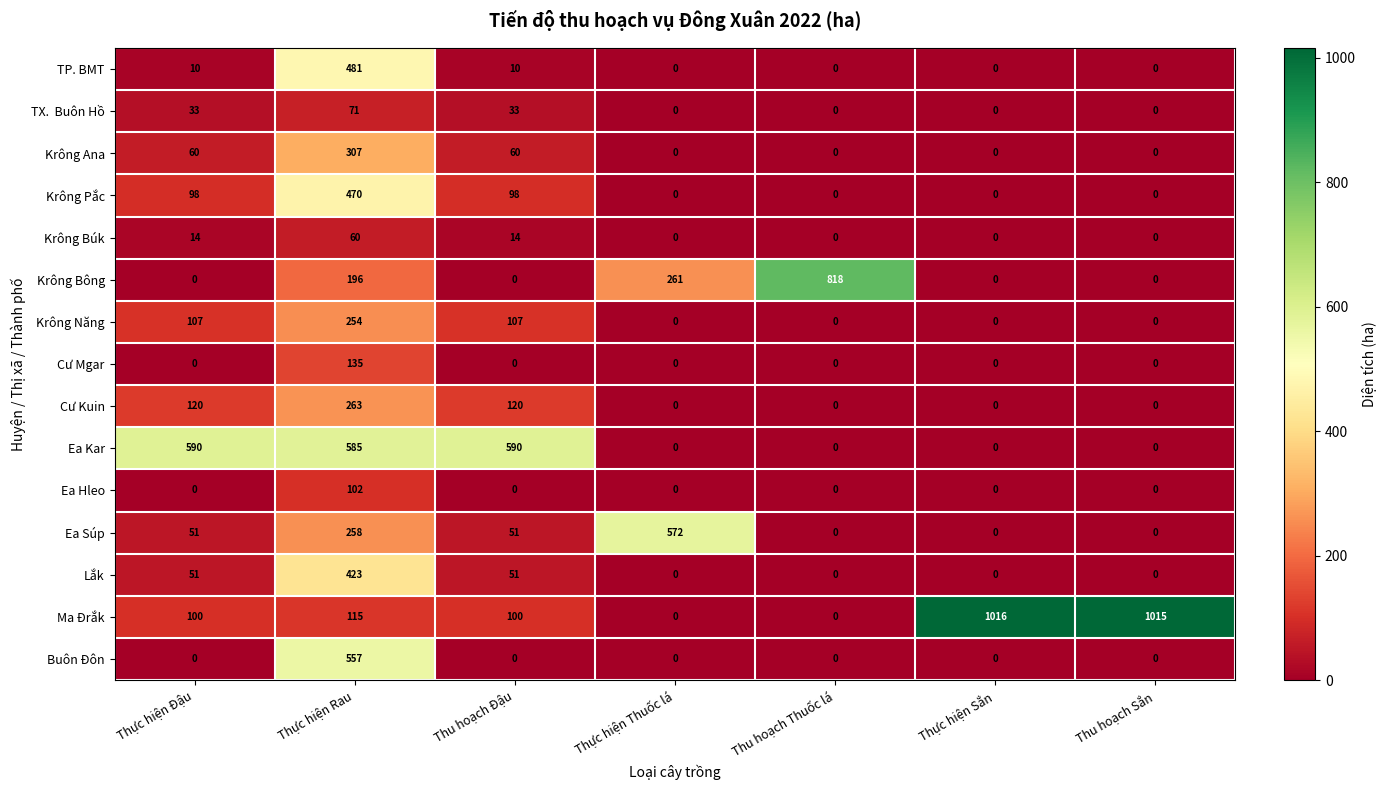

At which label is Krông Bông closest to 409?

Thực hiện Thuốc lá